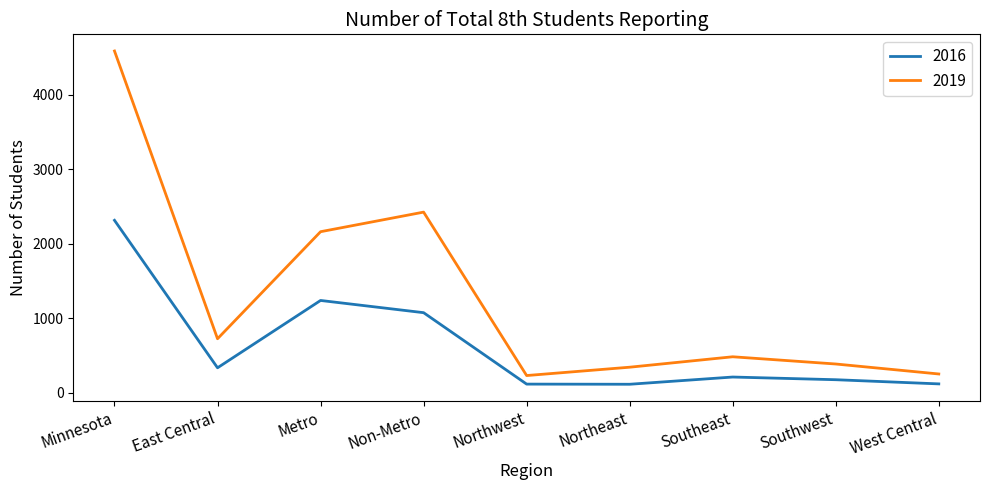

What is the difference between the highest and lowest values at Metro?

923